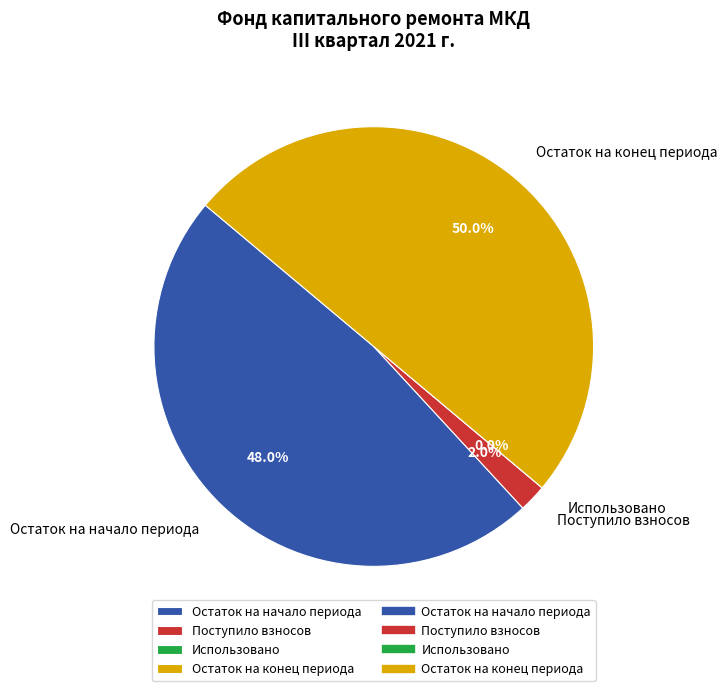

How many slices are in this pie chart?

4